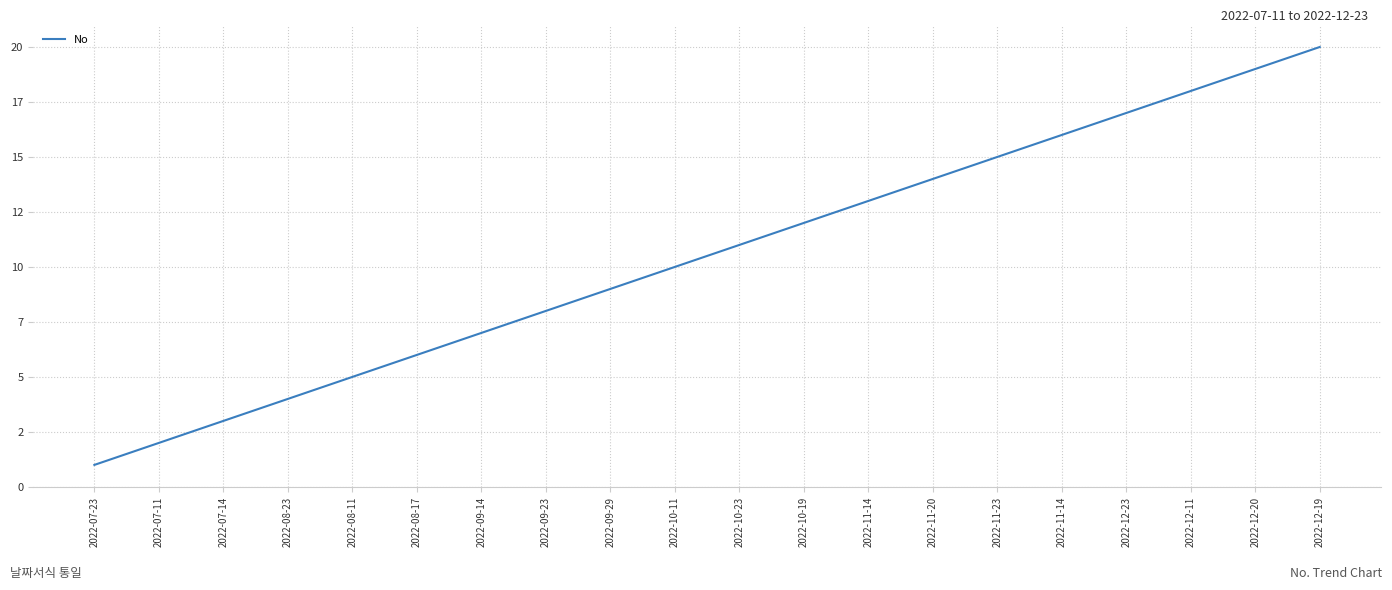

Is this an area chart (filled region under the line)?

No